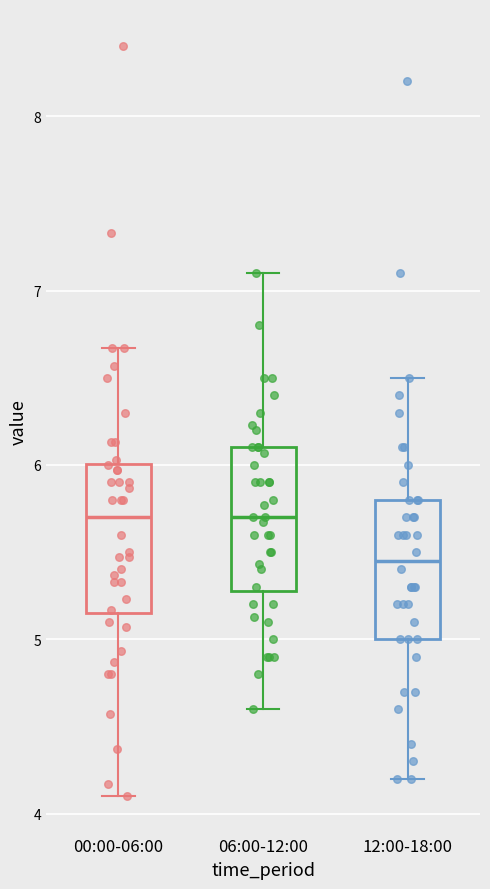

Where does the median line of the box for 00:00-06:00 sit on the y-axis? The values are not printed on the chart, so give them approximately, as read against the axis.

5.7